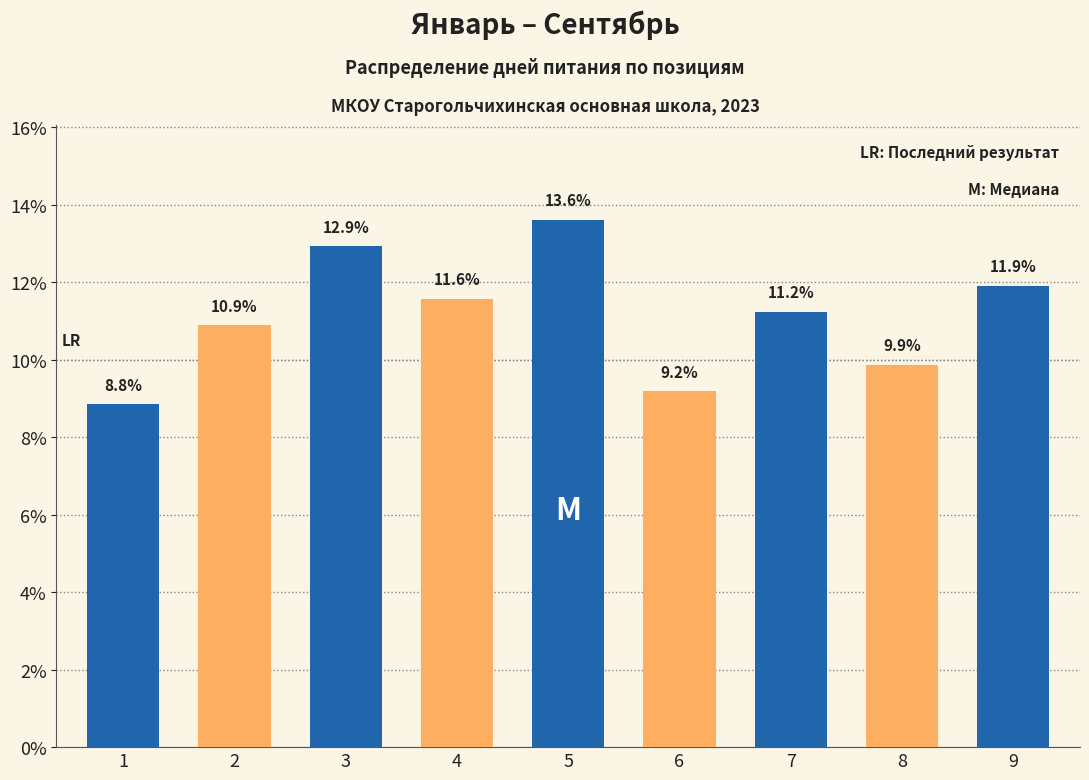

Is it true that the value at 3 is 8.9?

False